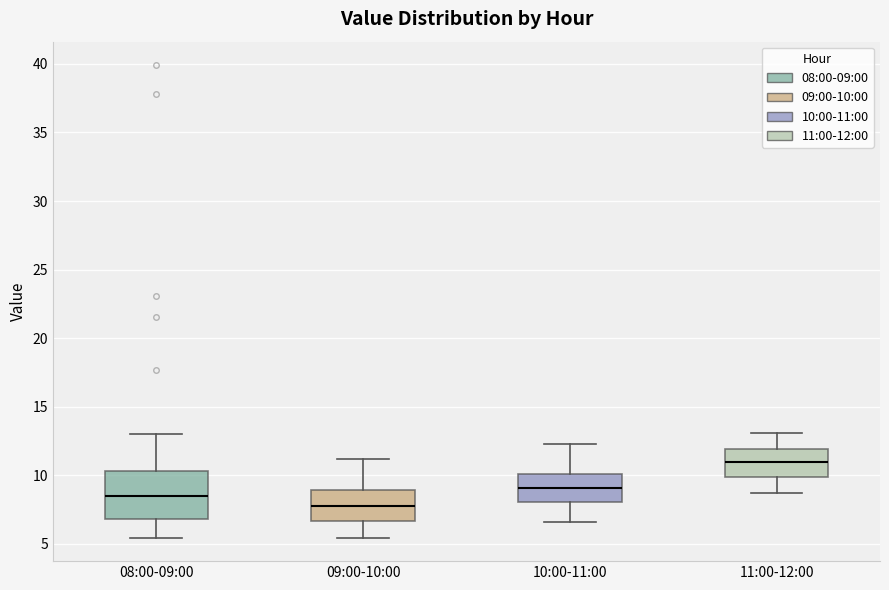

Which box's median line is the lowest?

09:00-10:00